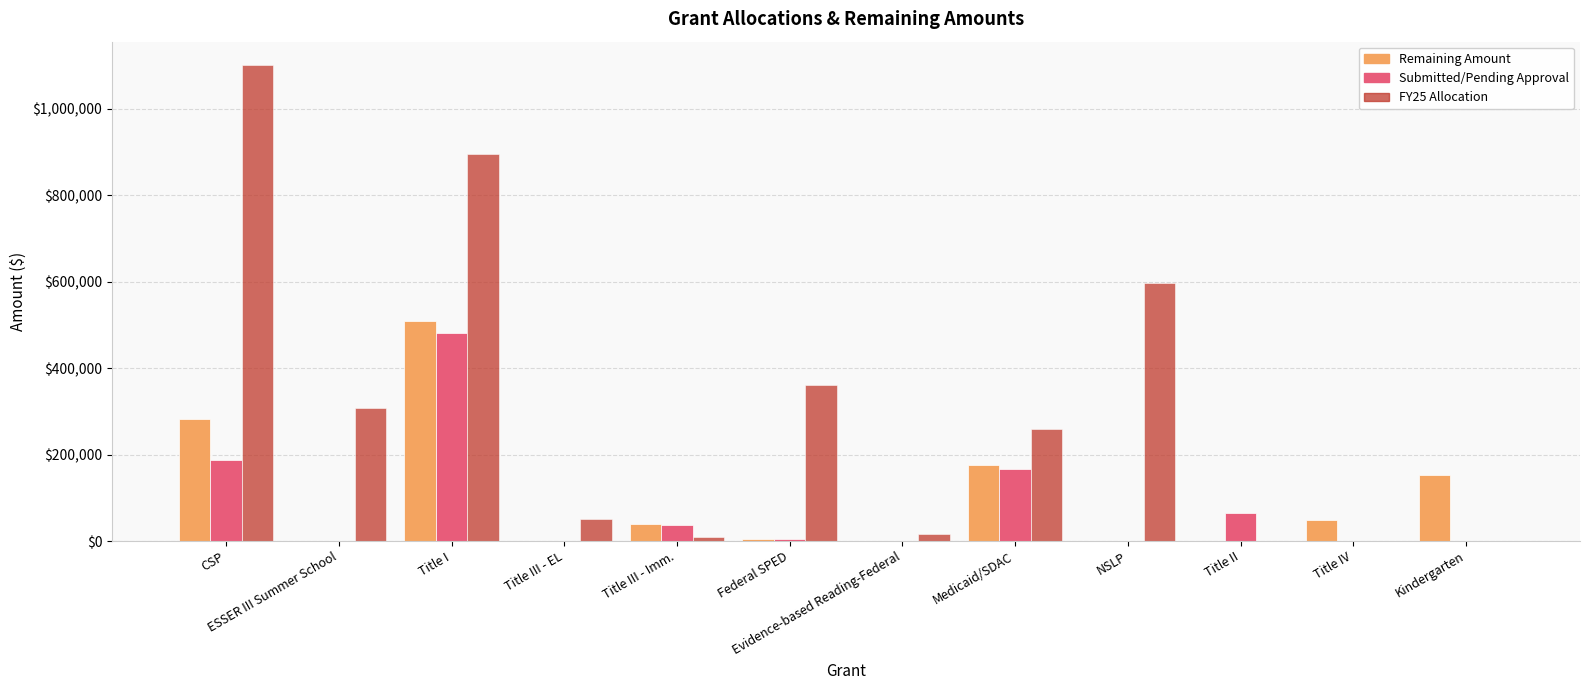

What is the maximum value shown in the chart?

1100000.0